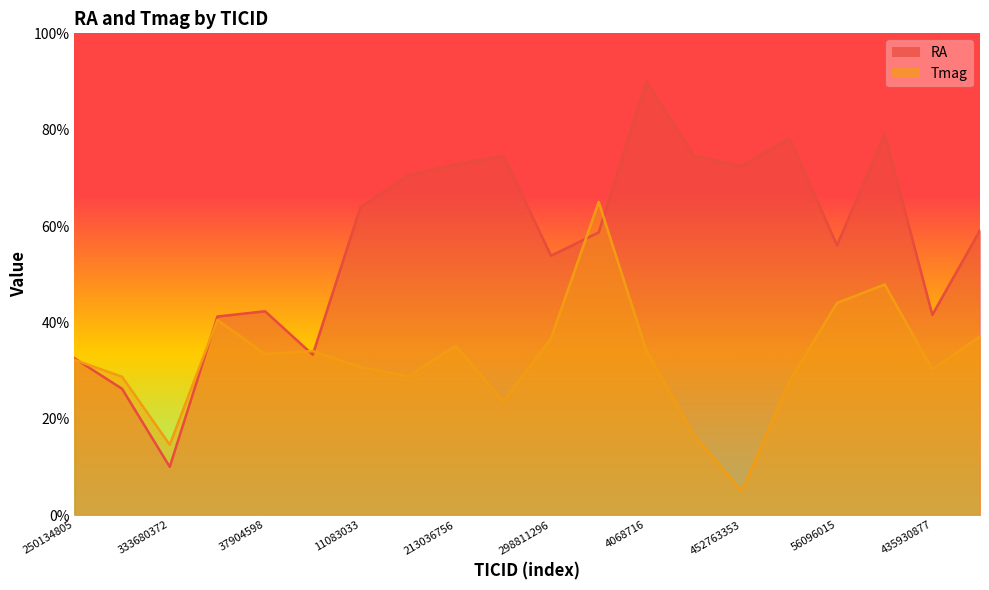

The RA series shows 78.2 at 455029978. True or false?

True